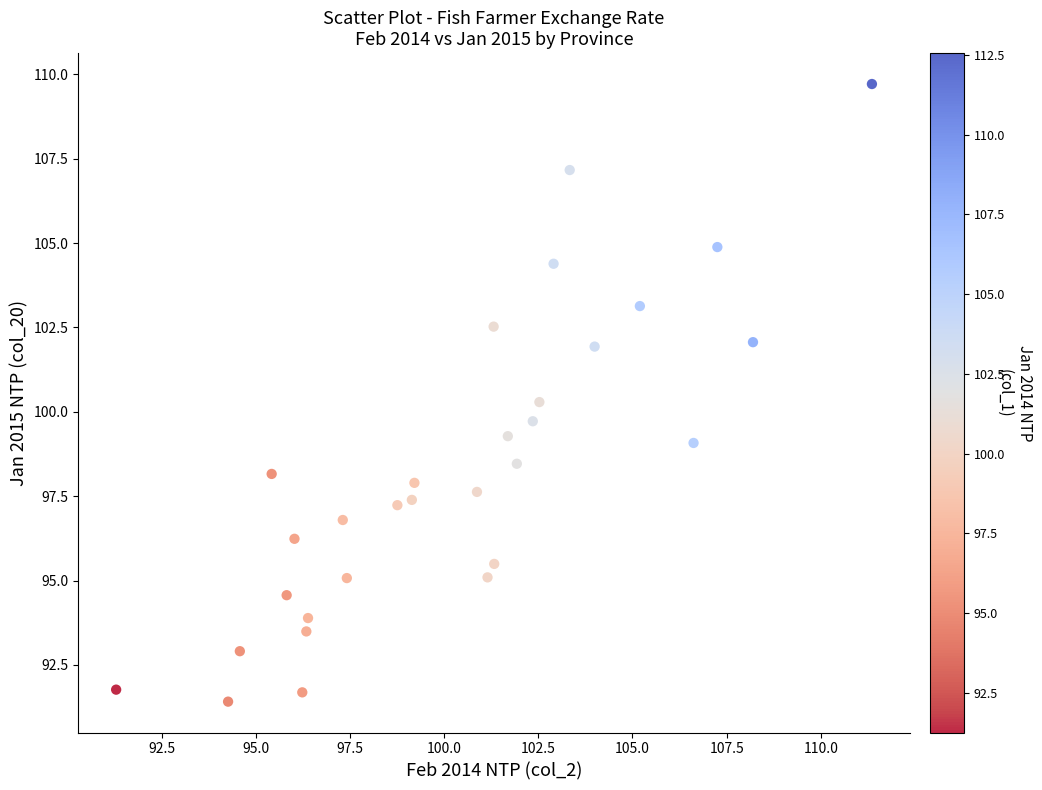

What is the range of Y values (max minus min)?

18.3